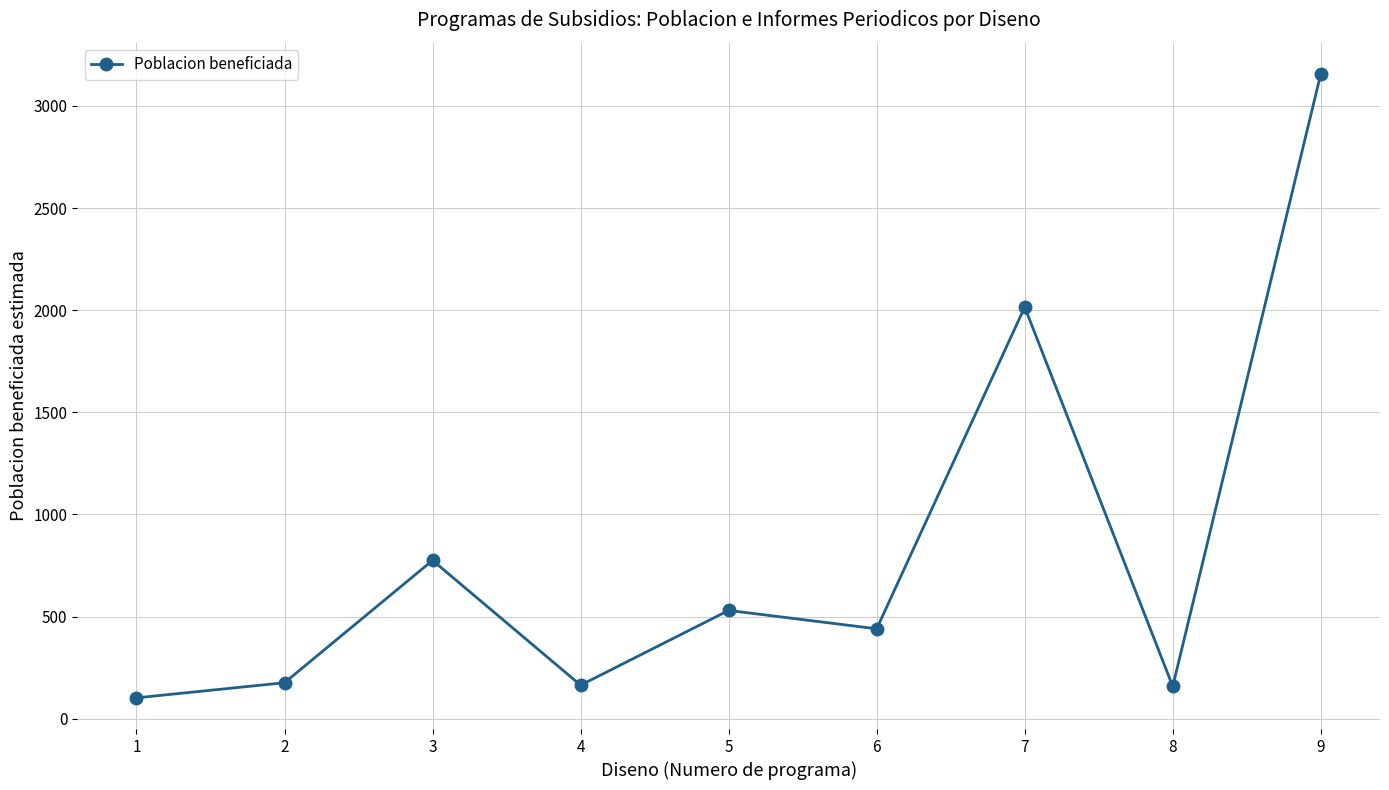

What is the difference between the maximum and minimum values?

3055